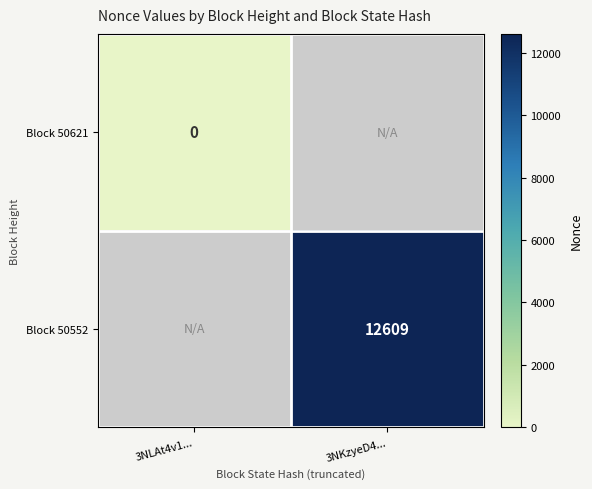

Rank the series by their maximum value, from lowest to highest.

Block 50621, Block 50552